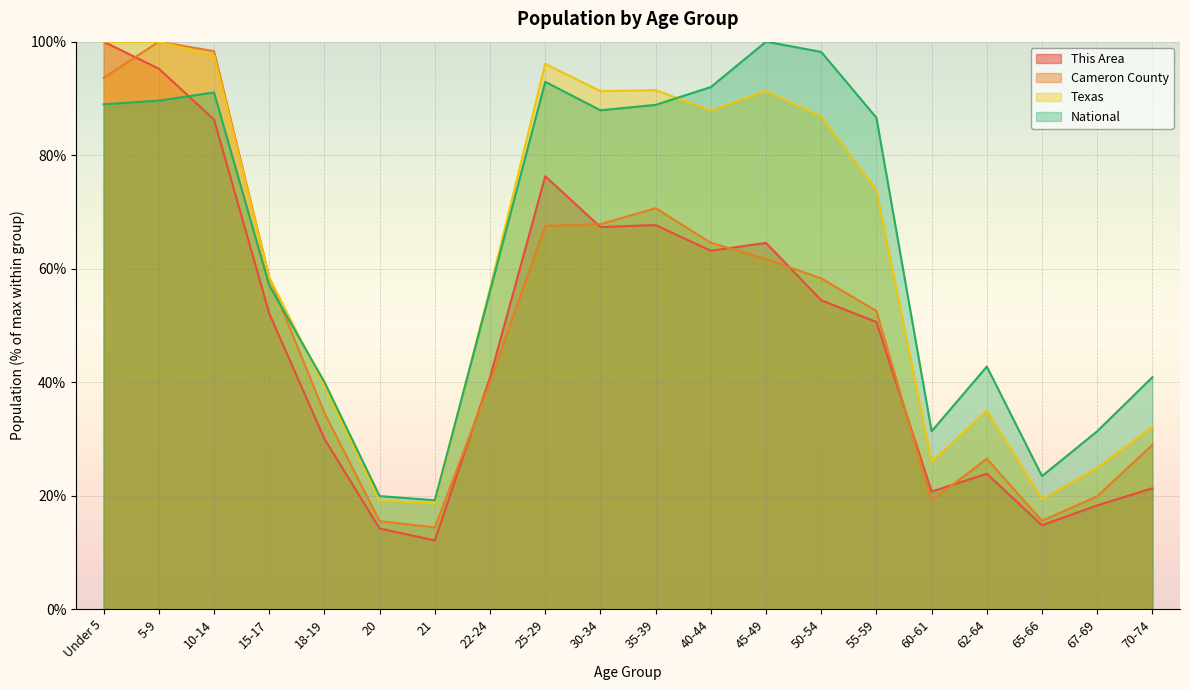

What is the highest value of the Texas series?

100.0